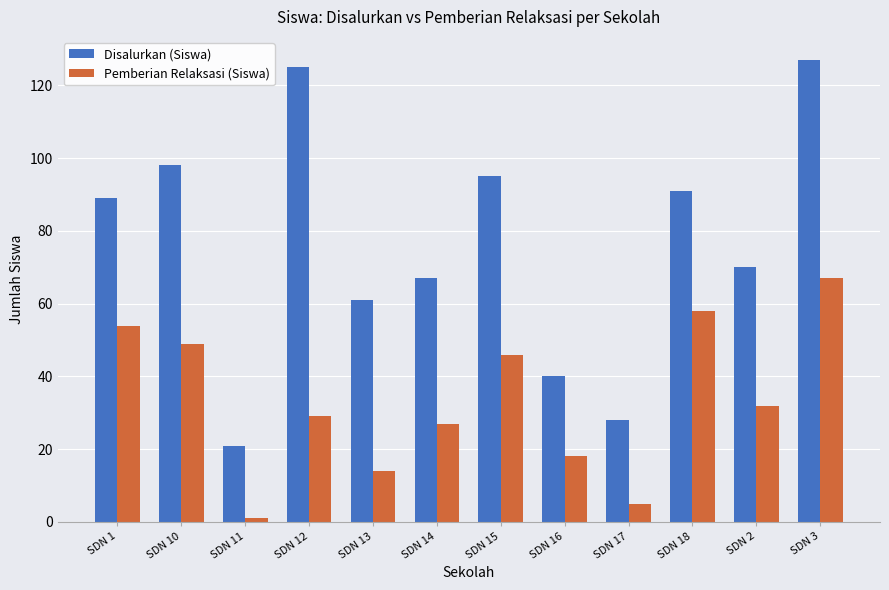

At which label does Disalurkan (Siswa) reach its minimum?

SDN 11